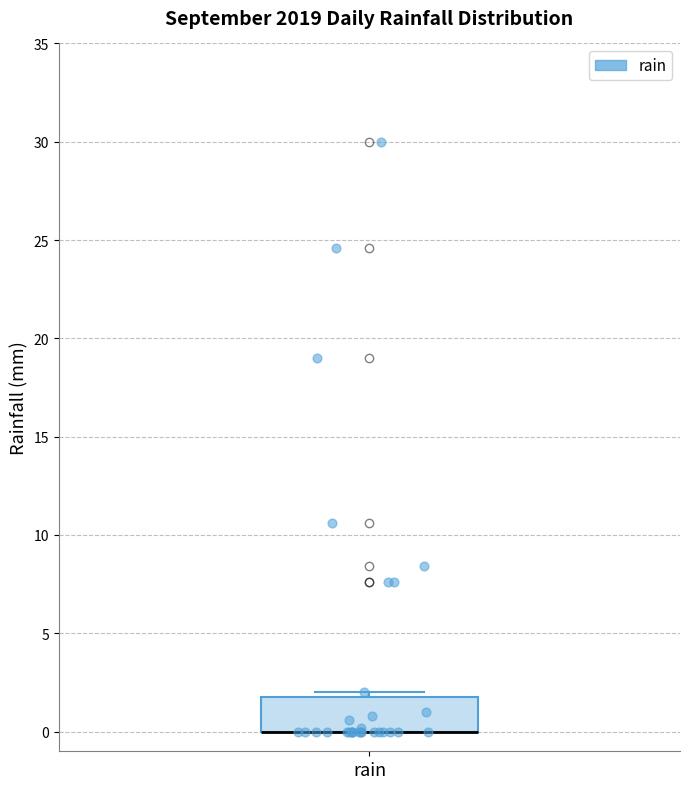

Read this box plot against the y-axis: the position of the median line, the range covered by the box, and the ends of both whiskers. The values are not printed on the chart, so give them approximately, as read against the axis.

median 0 (drawn on the box's lower edge), box 0 to 2, whiskers 0 to 2 (just above the box's upper edge)